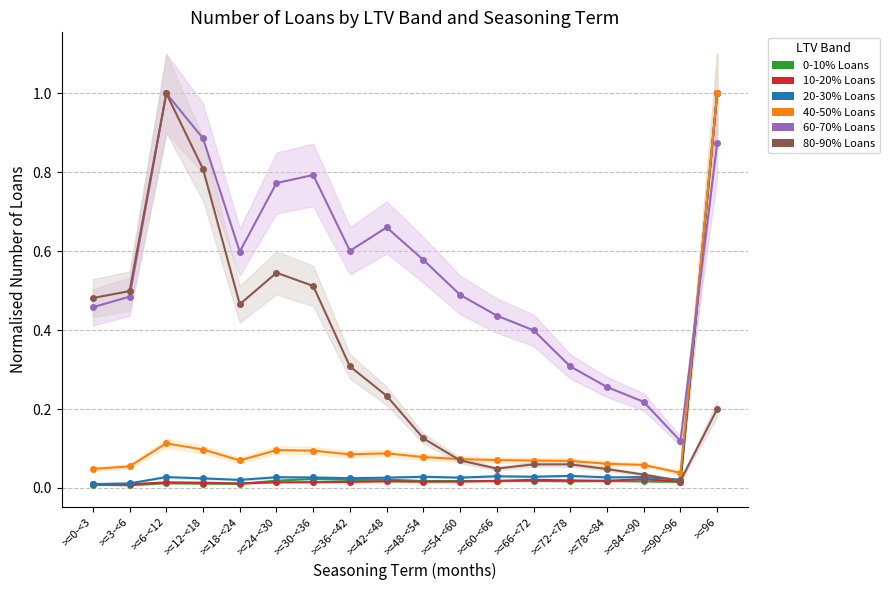

Where is 10-20% Loans nearest to the value 0?

>=0-<3